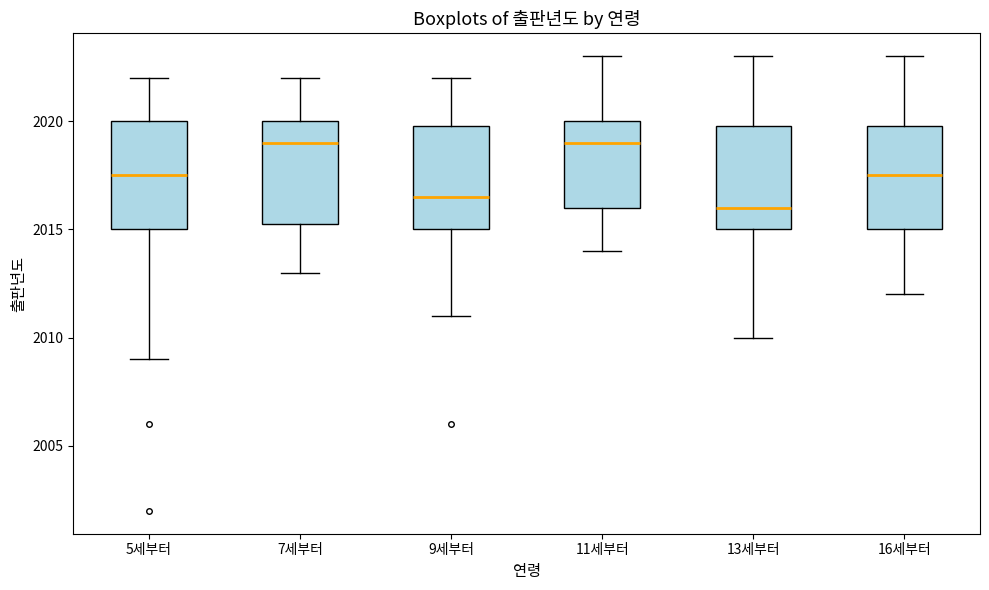

Reading left to right, transcribe this box plot: for each box, give where its median line is, the range the box spans, and where its two whiskers end, as read against the y-axis. The values are not printed on the chart, so give them approximately, as read against the axis.

5세부터: median 2017.5, box 2015.0 to 2020.0, whiskers 2009.0 to 2022.0
7세부터: median 2019.0, box 2015.5 to 2020.0, whiskers 2013.0 to 2022.0
9세부터: median 2016.5, box 2015.0 to 2020.0, whiskers 2011.0 to 2022.0
11세부터: median 2019.0, box 2016.0 to 2020.0, whiskers 2014.0 to 2023.0
13세부터: median 2016.0, box 2015.0 to 2020.0, whiskers 2010.0 to 2023.0
16세부터: median 2017.5, box 2015.0 to 2020.0, whiskers 2012.0 to 2023.0